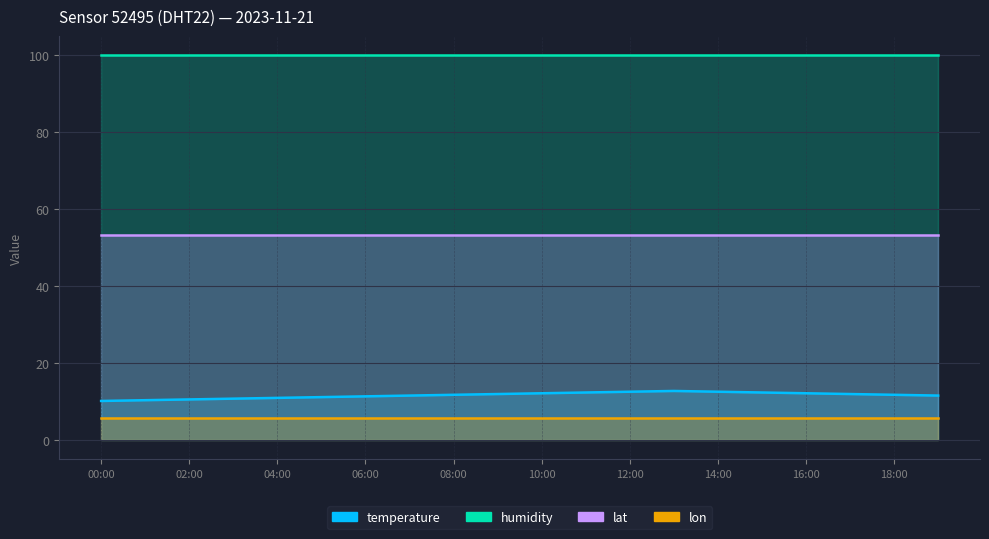

The lat series shows 27.4 at 02:00. True or false?

False